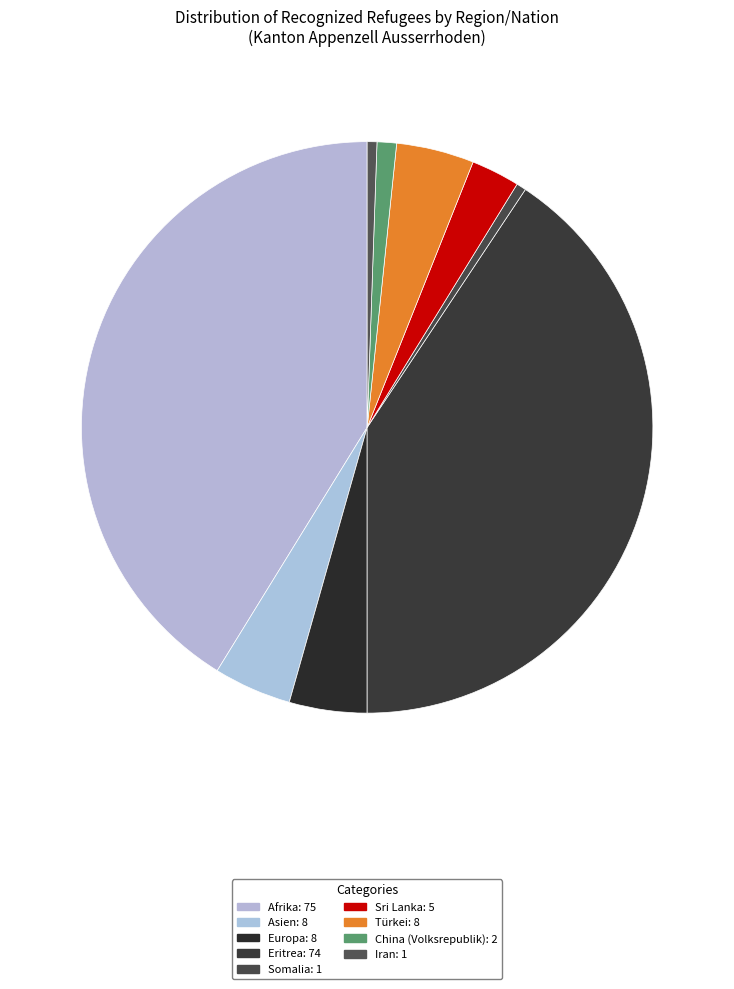

How many segments does this pie chart have?

9